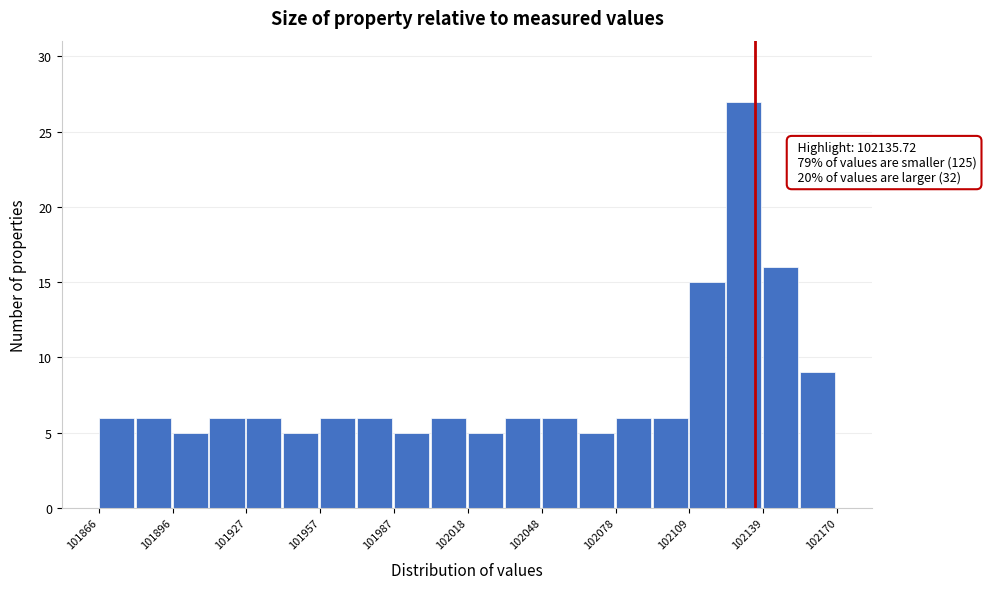

Around what value on the x-axis is the tallest bar? Give the approximate position of its centre, as read against the axis.

102130